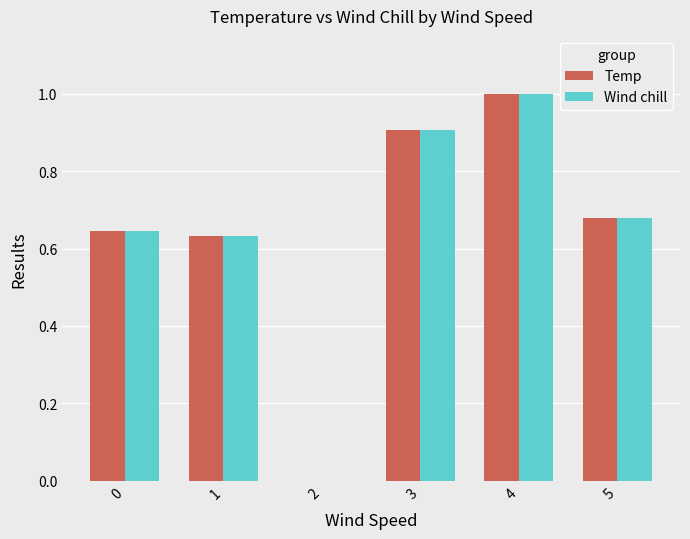

How many groups of bars are there?

6